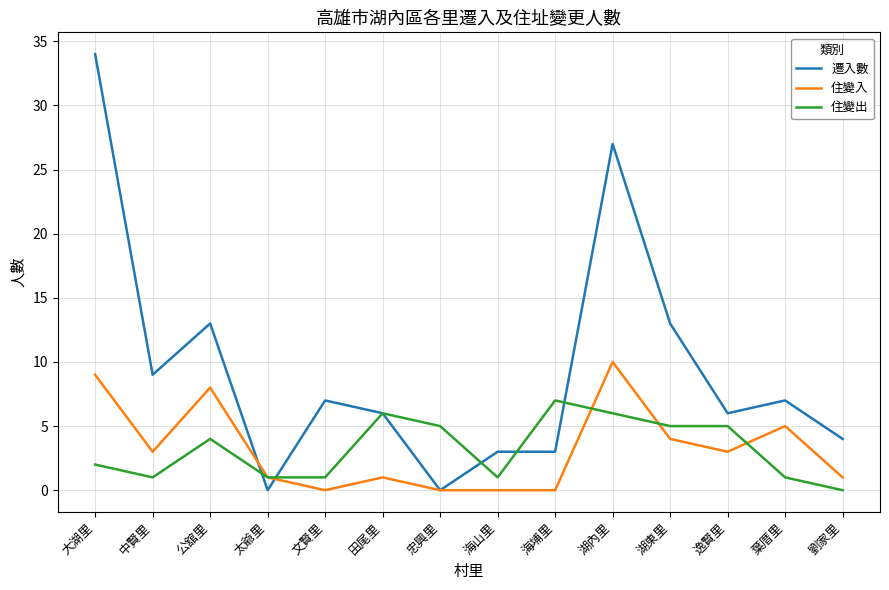

The value of 遷入數 at 湖東里 is 3. True or false?

False